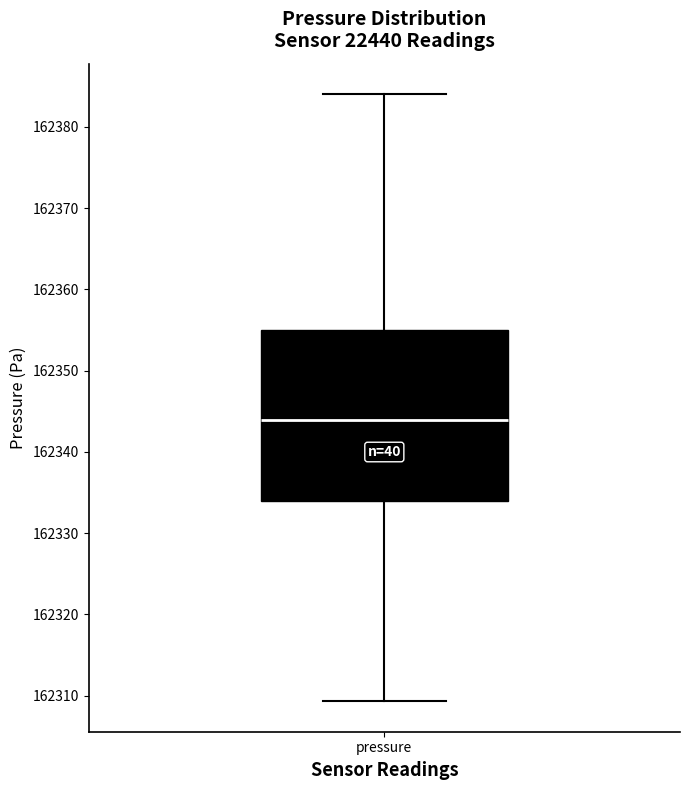

Read this box plot against the y-axis: the position of the median line, the range covered by the box, and the ends of both whiskers. The values are not printed on the chart, so give them approximately, as read against the axis.

median 162344, box 162334 to 162355, whiskers 162309 to 162384